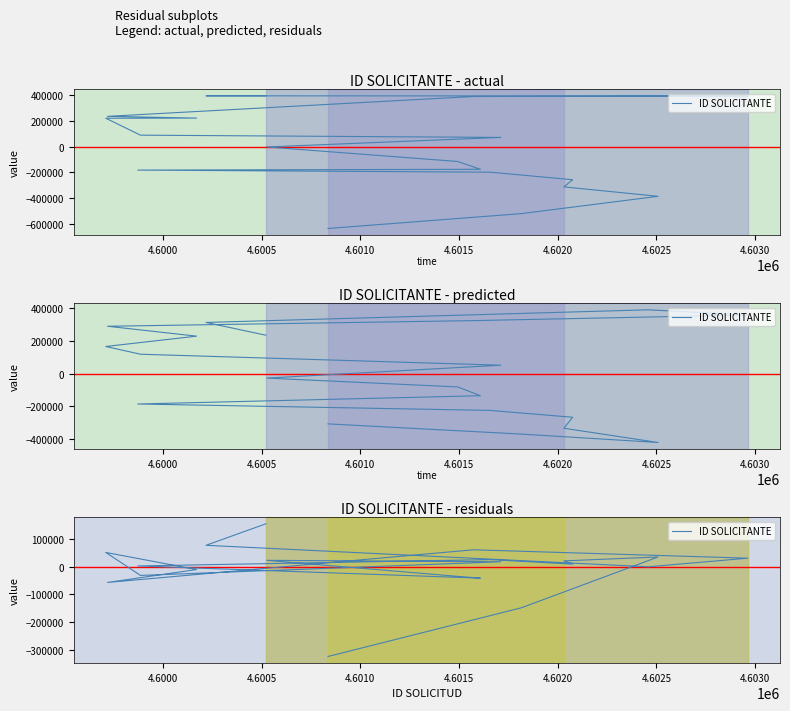

How many values are below zero?

7